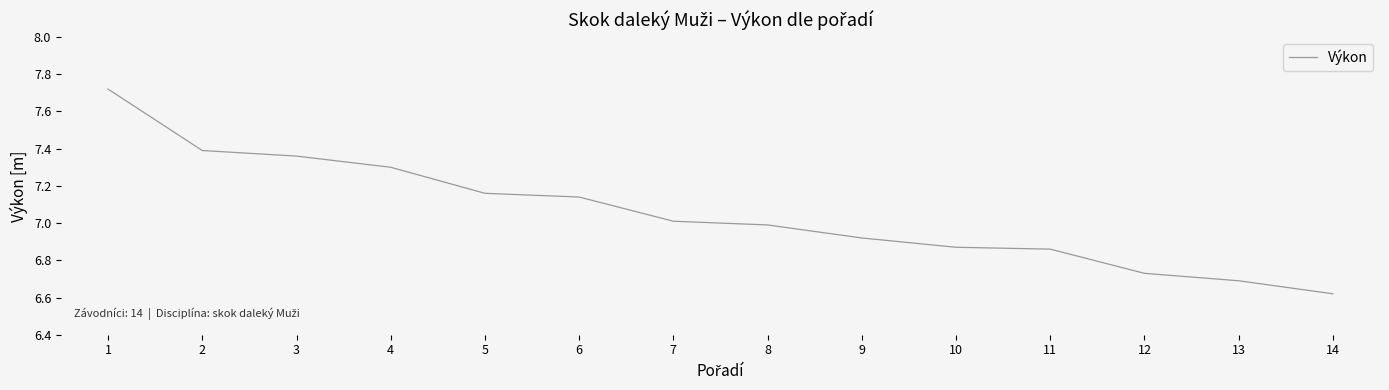

What is the difference between the maximum and minimum values?

1.1